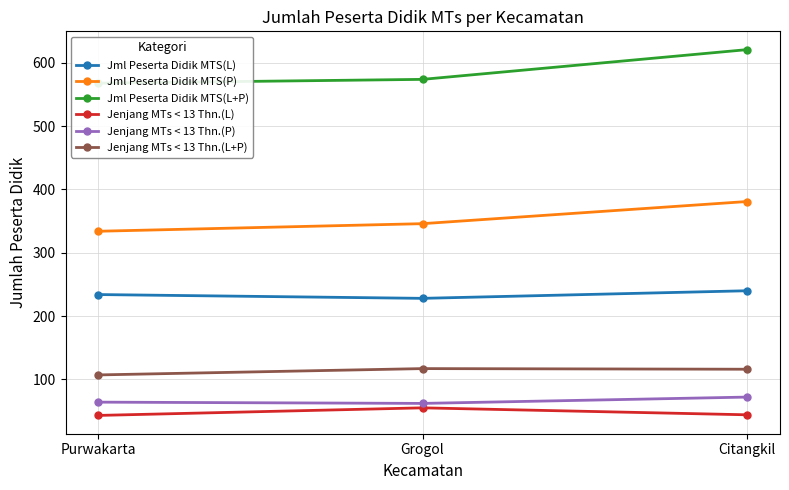

Reading left to right, extract all data points from this chart.

Jml Peserta Didik MTS(L): 234	228	240
Jml Peserta Didik MTS(P): 334	346	381
Jml Peserta Didik MTS(L+P): 568	574	621
Jenjang MTs < 13 Thn.(L): 43	55	44
Jenjang MTs < 13 Thn.(P): 64	62	72
Jenjang MTs < 13 Thn.(L+P): 107	117	116